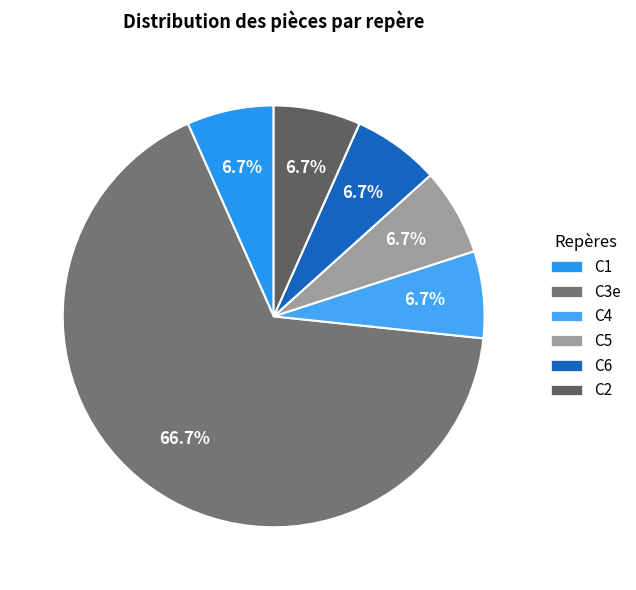

Count the number of slices in the pie.

6